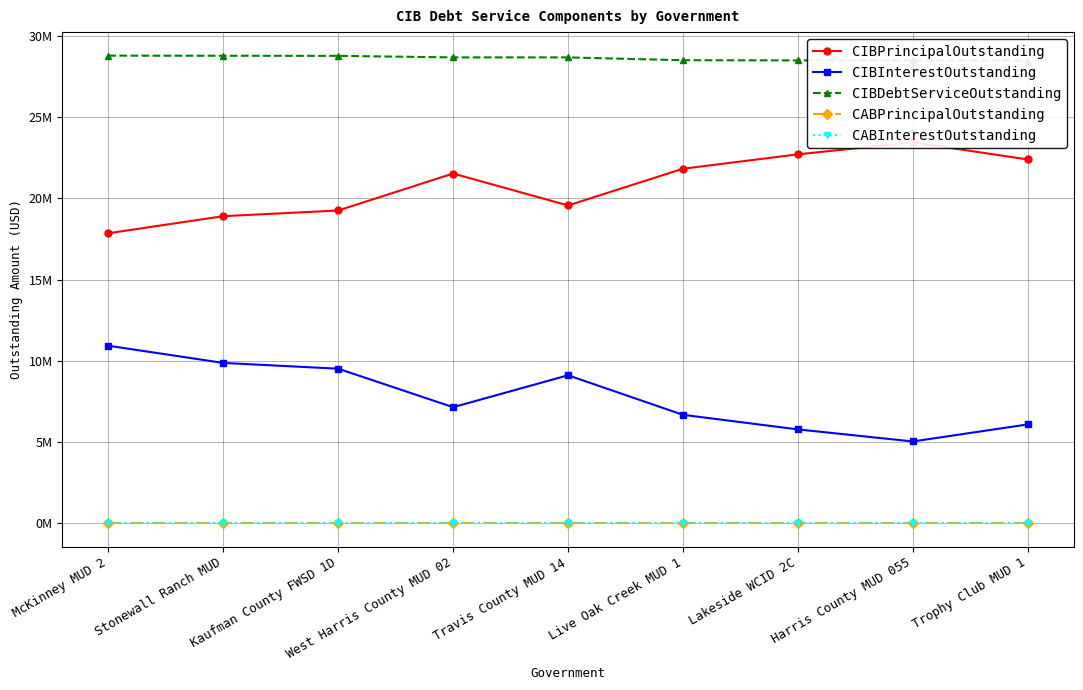

Which series changed the most between McKinney MUD 2 and Travis County MUD 14?

CIBInterestOutstanding